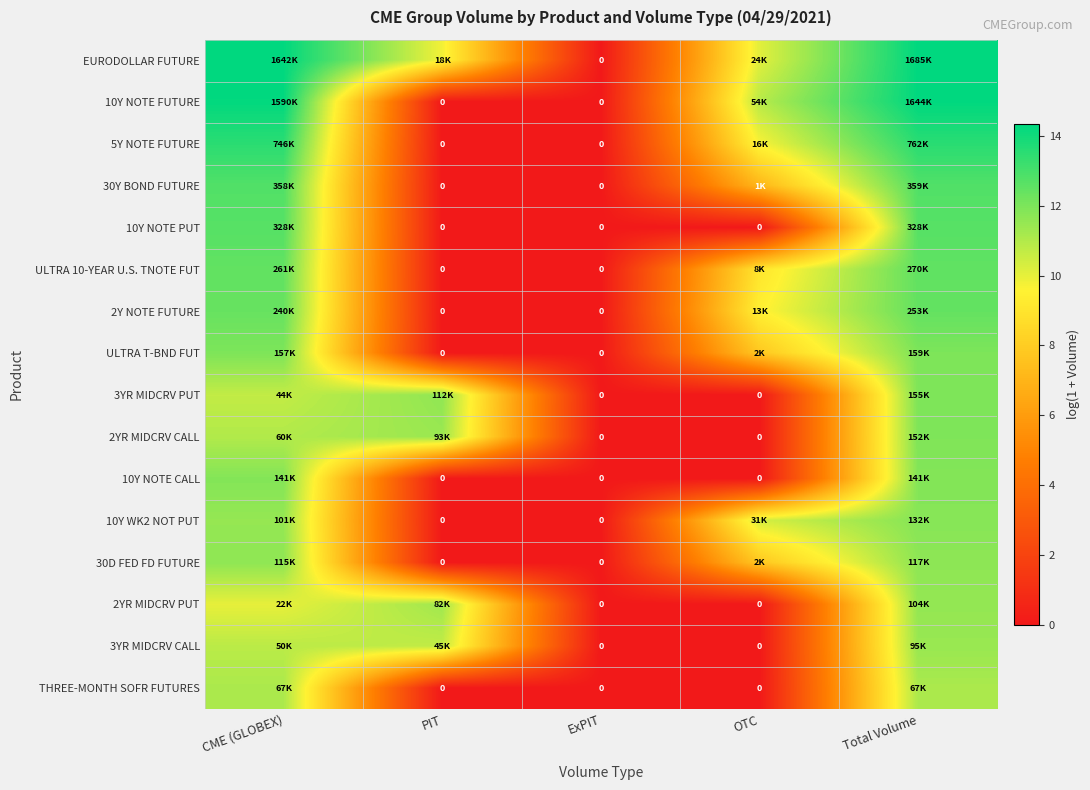

Which series has the largest range (max minus min)?

EURODOLLAR FUTURE